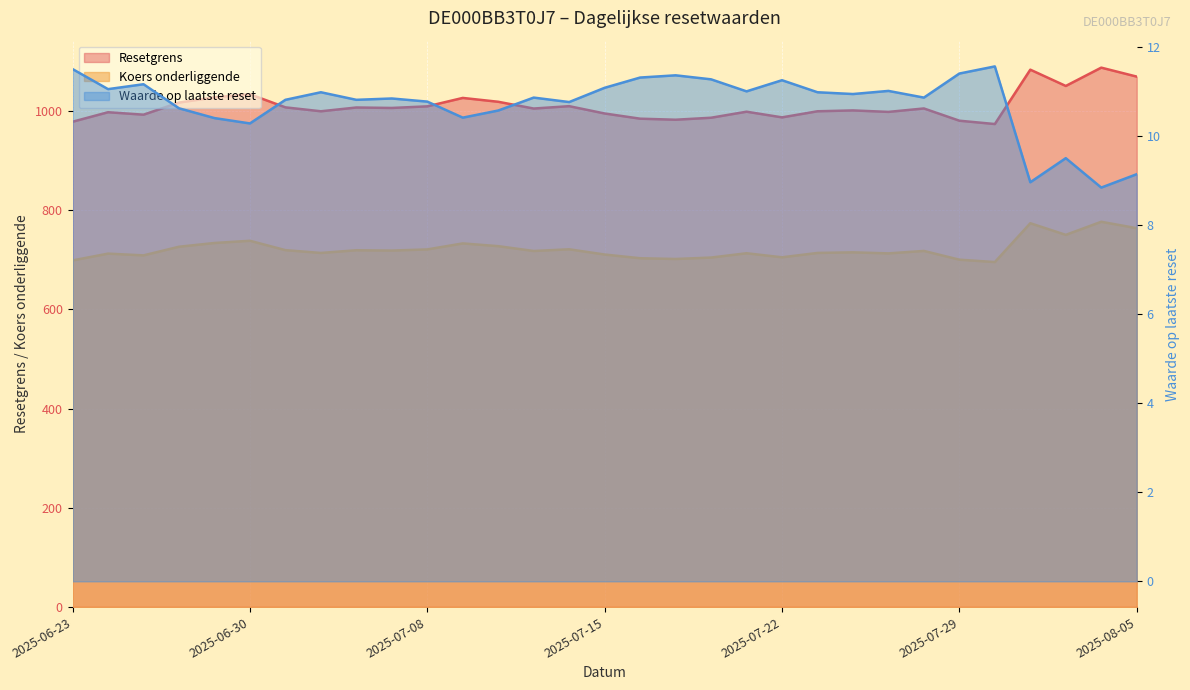

What is the maximum value for Koers onderliggende?

776.4